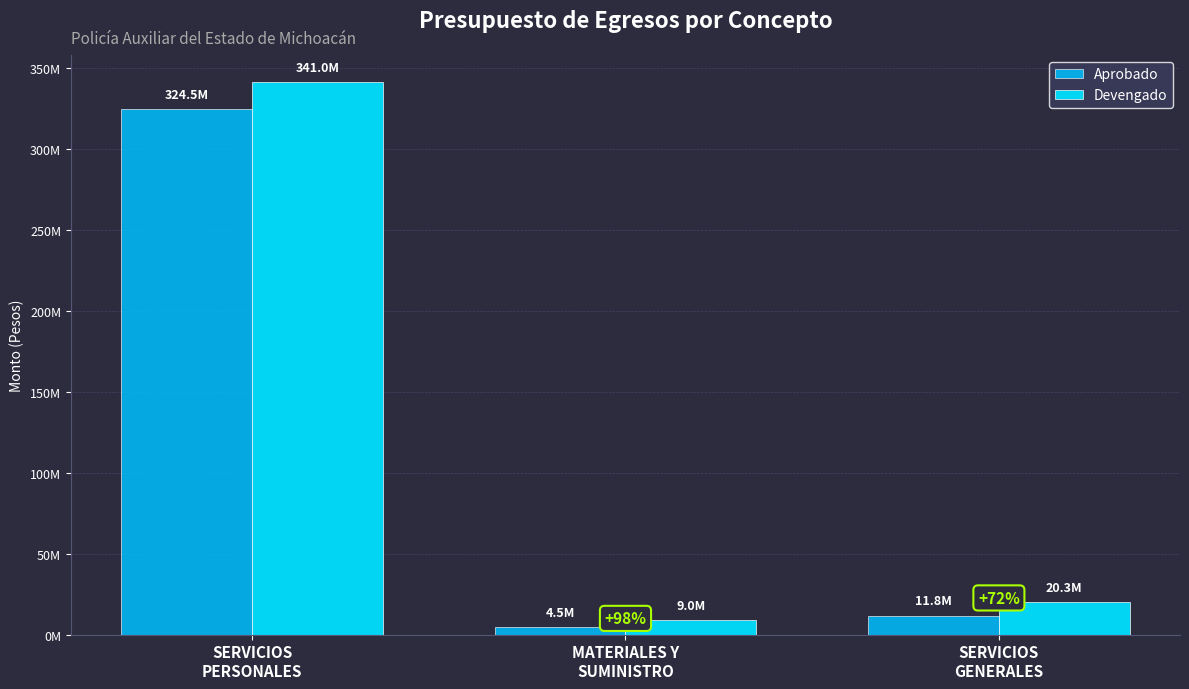

True or false: Aprobado has a value of 4864636.5 at SERVICIOS
GENERALES.

False